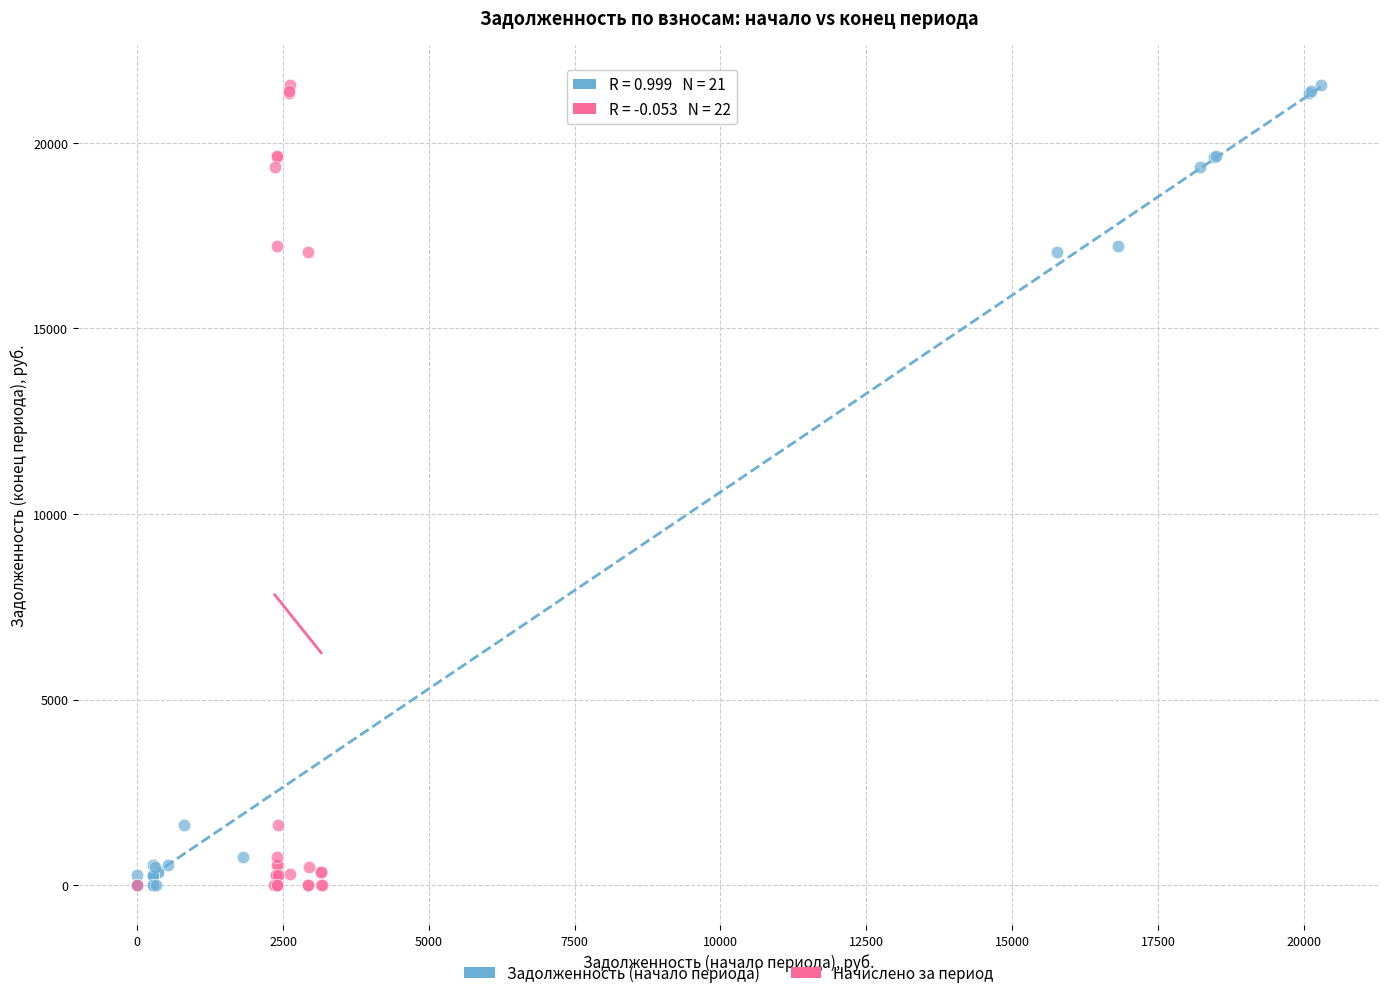

What are all the series names shown in the legend?

Задолженность (начало периода), Начислено за период